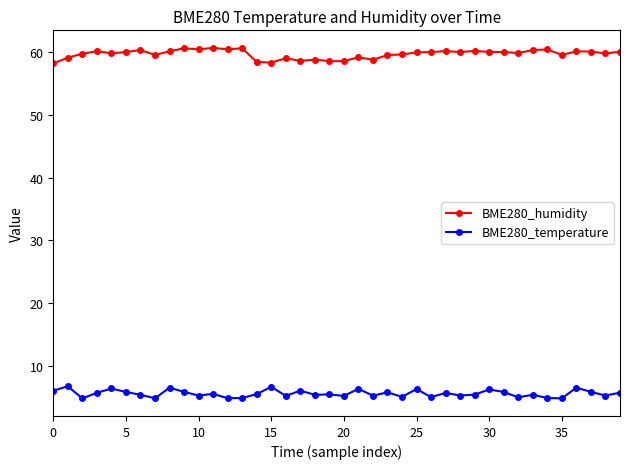

At how many categories does at least one series exceed 36?

40